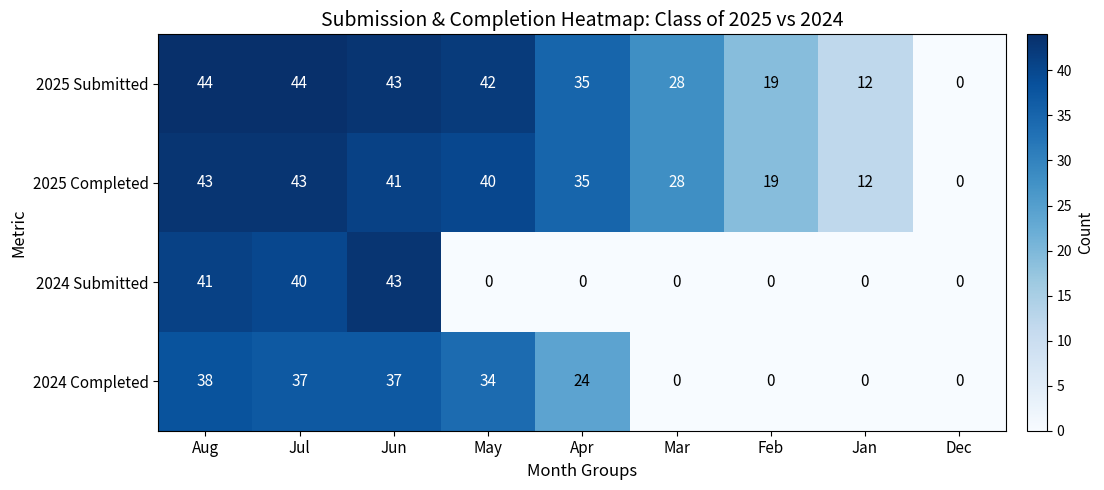

True or false: 2025 Submitted has a value of 44 at Jul.

True